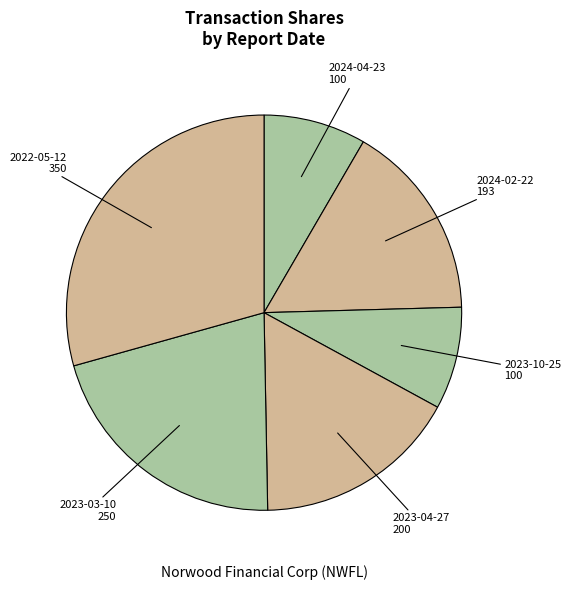

How many segments does this pie chart have?

6